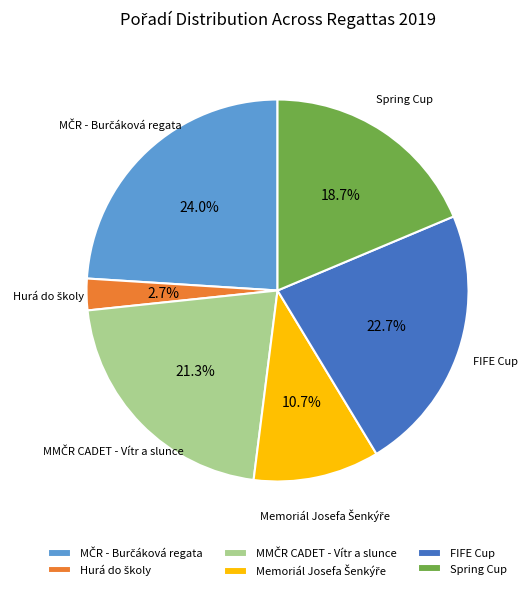

How many slices are in this pie chart?

6